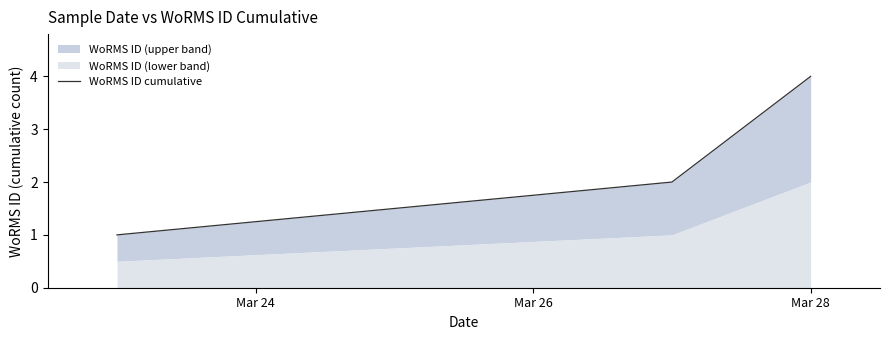

What value does the data have at Mar 28?

4